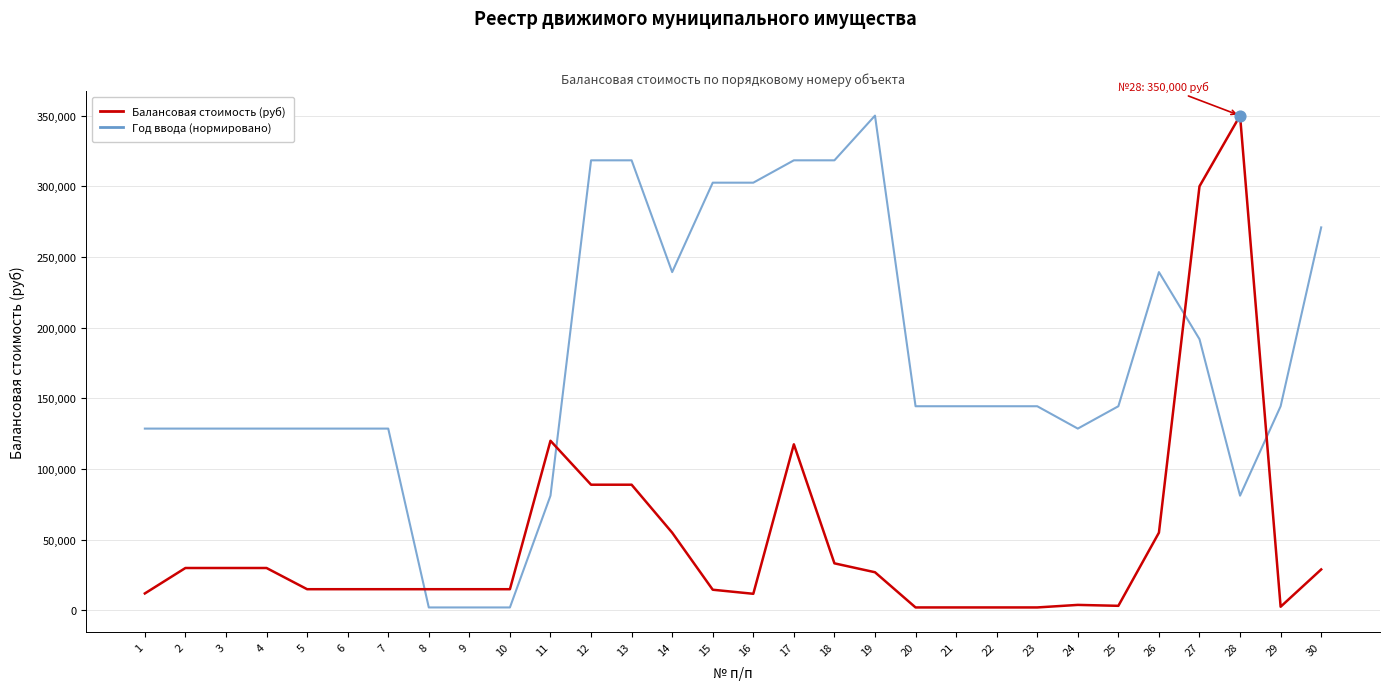

What are all the series names shown in the legend?

Балансовая стоимость (руб), Год ввода (нормировано)